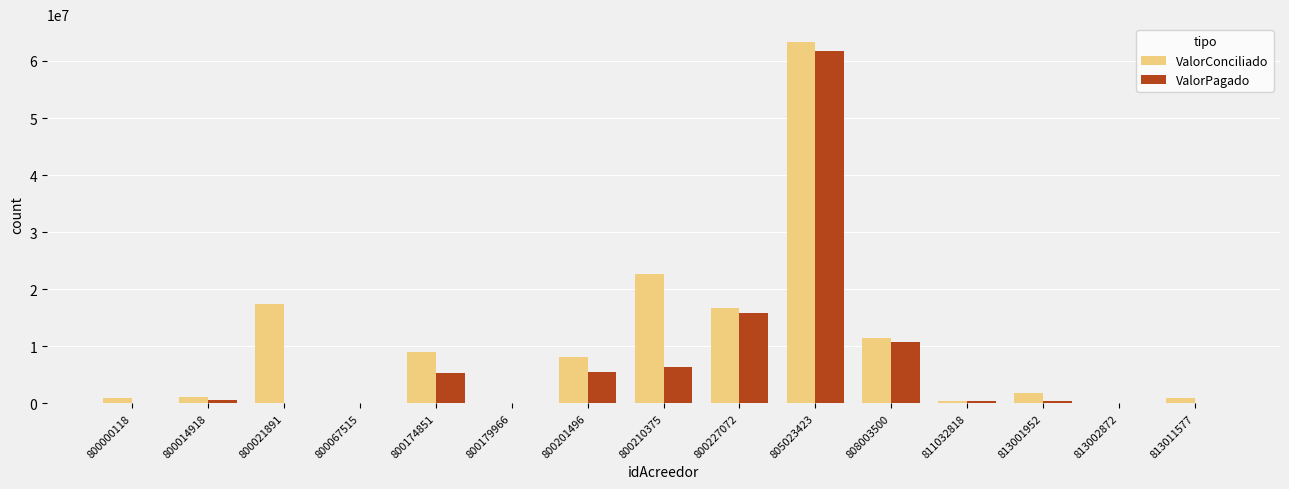

Count the number of categories in the chart.

15